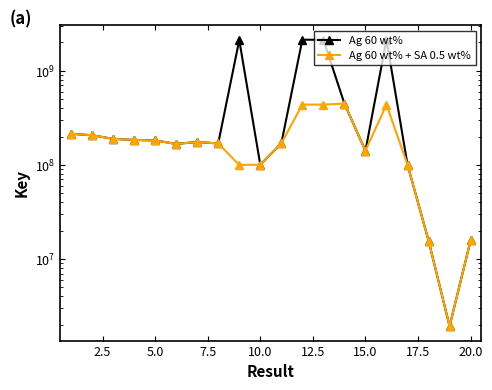

What is the difference between the second highest and second lowest values in the Ag 60 wt% series?

2121990822